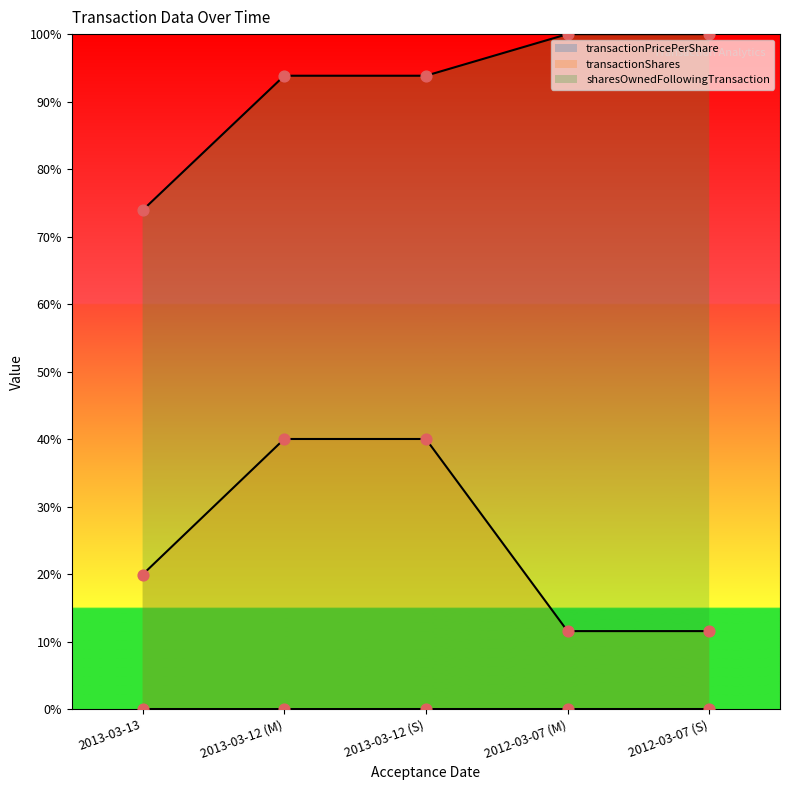

What is the total value across all series at 2013-03-13?

0.9